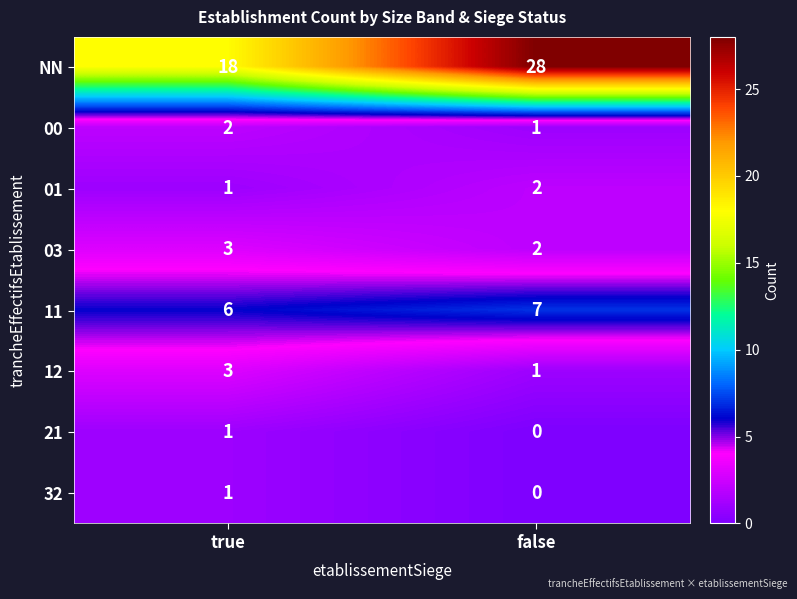

What is the sum of the 00 values at false and true?

3